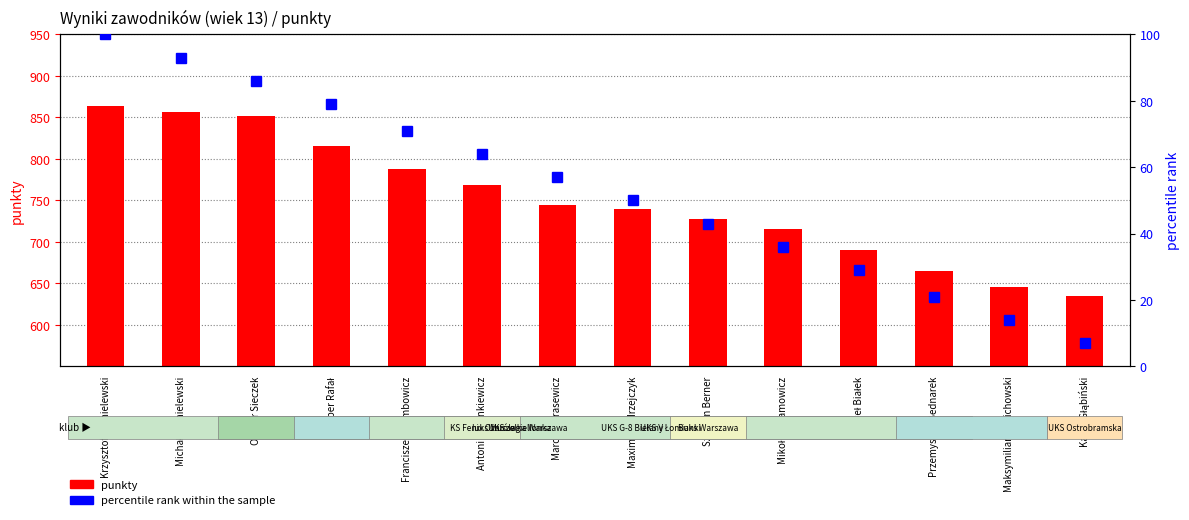

How many groups of bars are there?

14